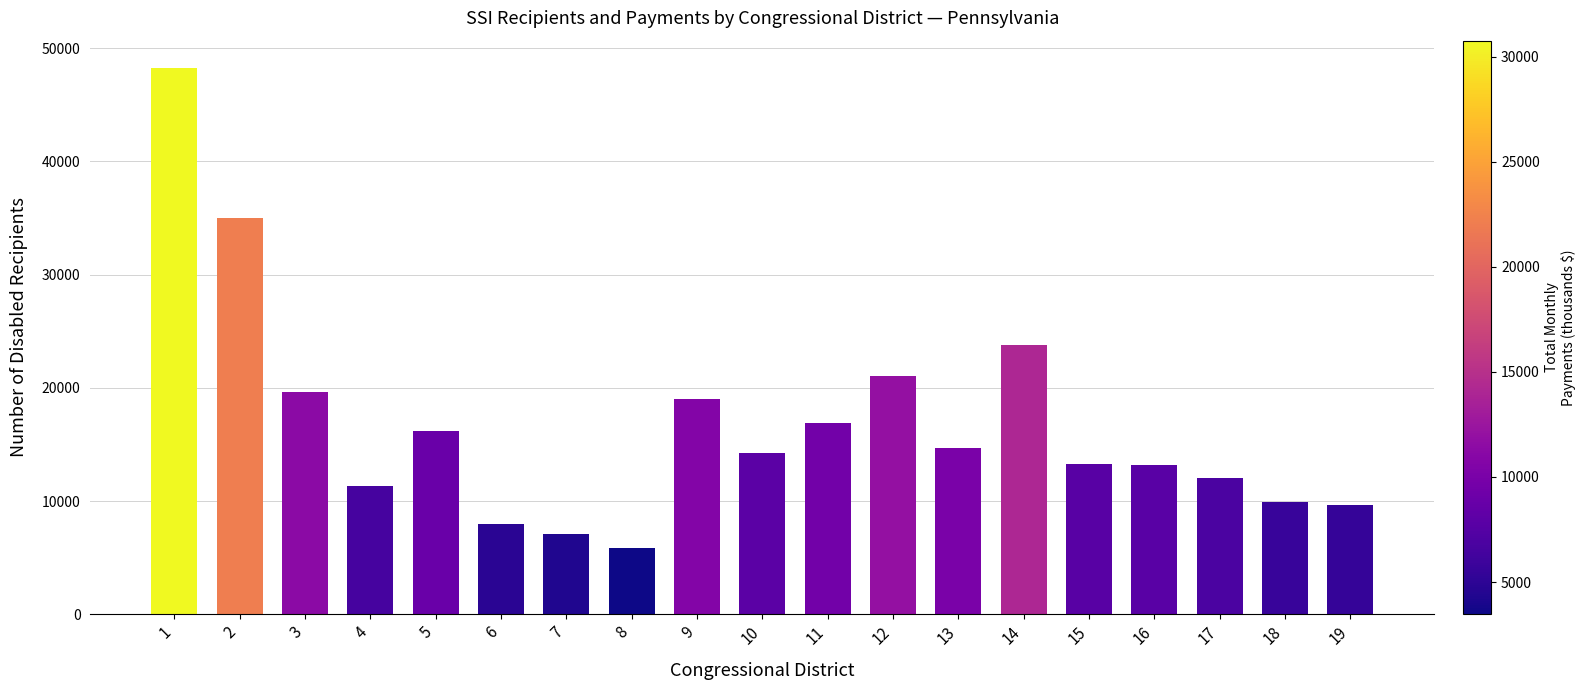

What value does the data have at 3, to the nearest 10?

19640